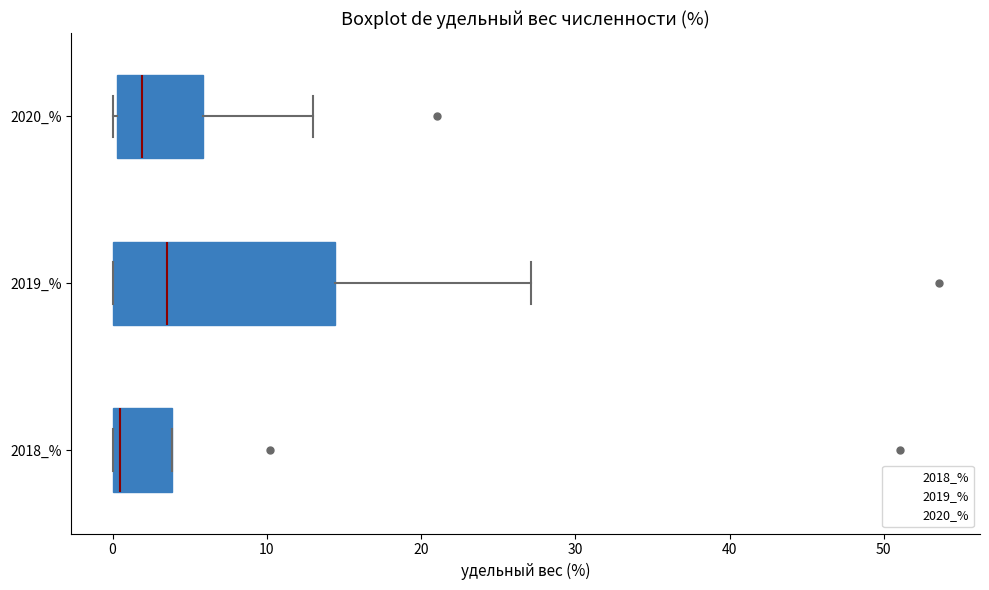

Comparing the boxes themselves (not the whiskers), which one is the widest?

2019_%